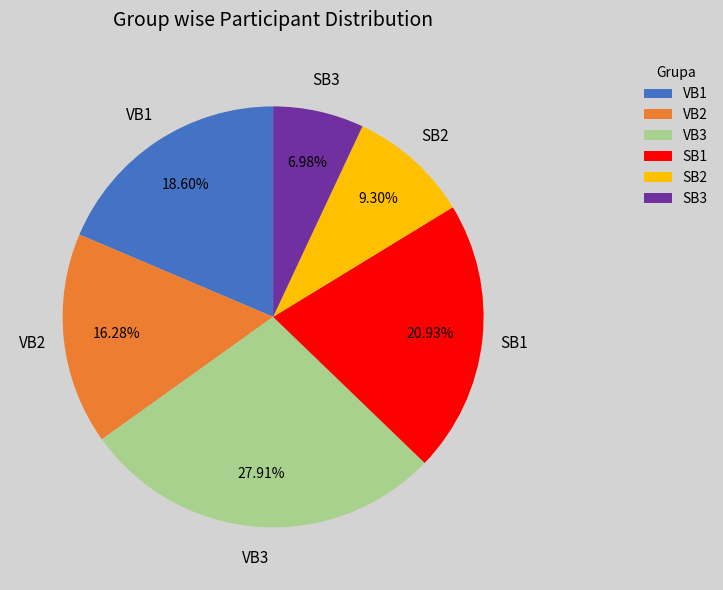

What percentage do VB1 and SB3 together represent?

25.6%